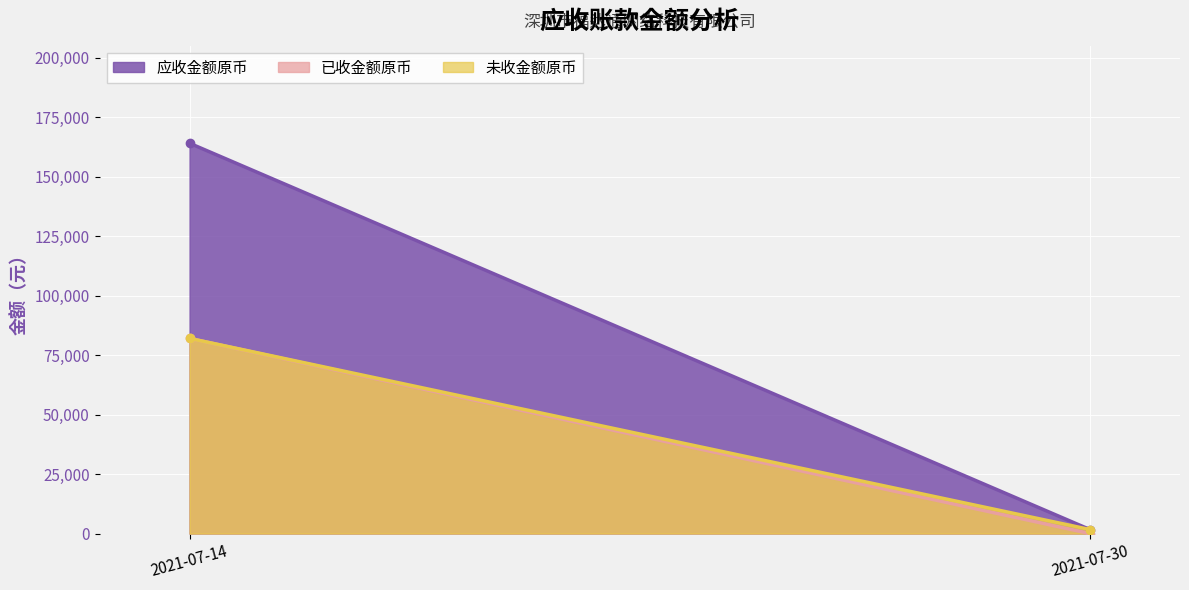

Rank the categories by 未收金额原币 value from highest to lowest.

2021-07-14, 2021-07-30